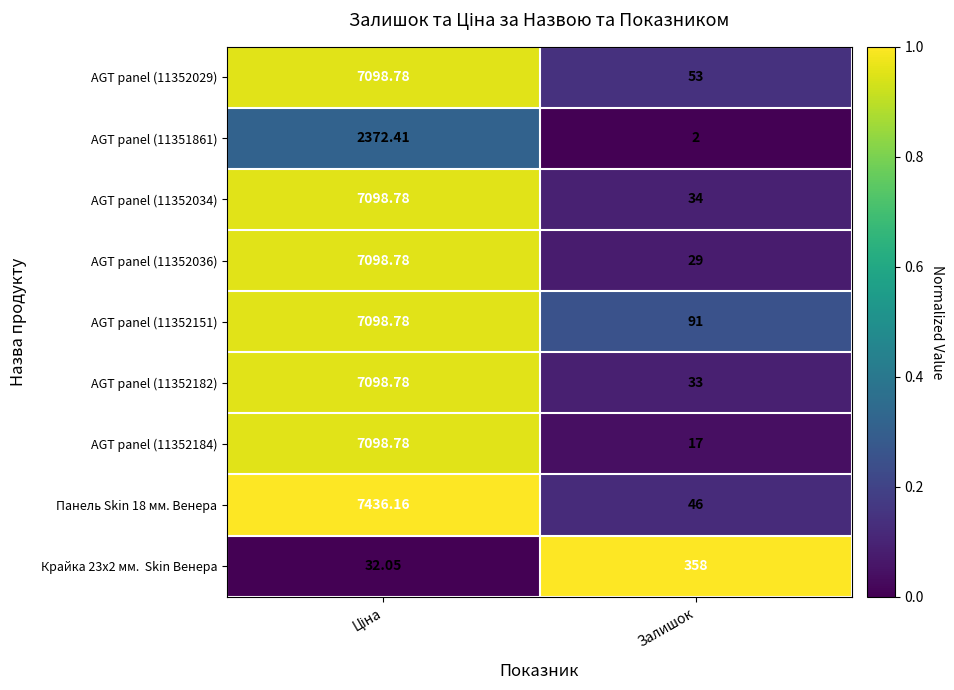

At which label is Панель Skin 18 мм. Венера closest to 3741?

Залишок